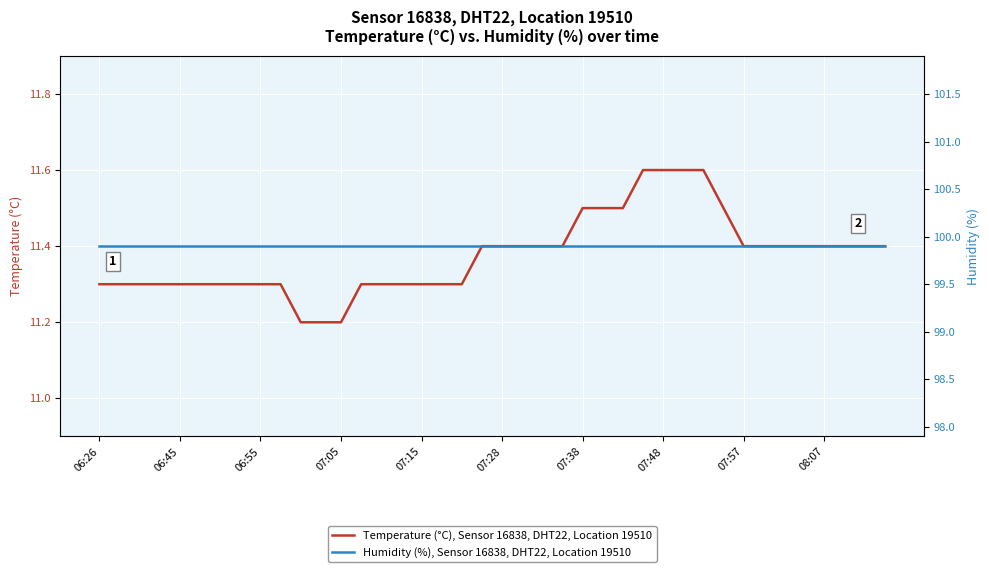

The Temperature (°C), Sensor 16838, DHT22, Location 19510 series shows 11.6 at 07:48. True or false?

True